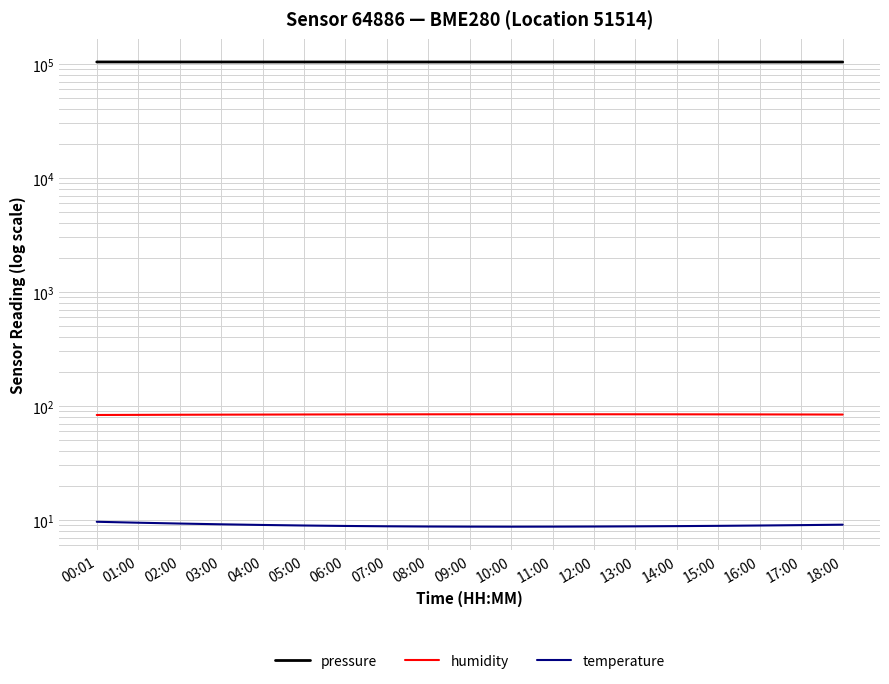

In humidity, how many points are higher than both neighbors (excluding endpoints)?

1